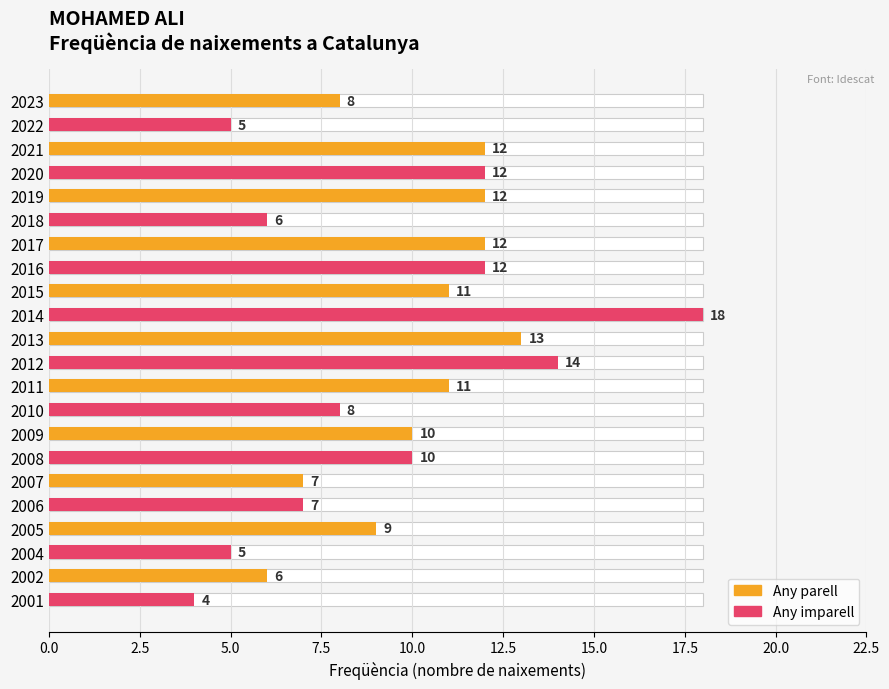

Reading left to right, transcribe all the data shown in this chart.

8	5	12	12	12	6	12	12	11	18	13	14	11	8	10	10	7	7	9	5	6	4